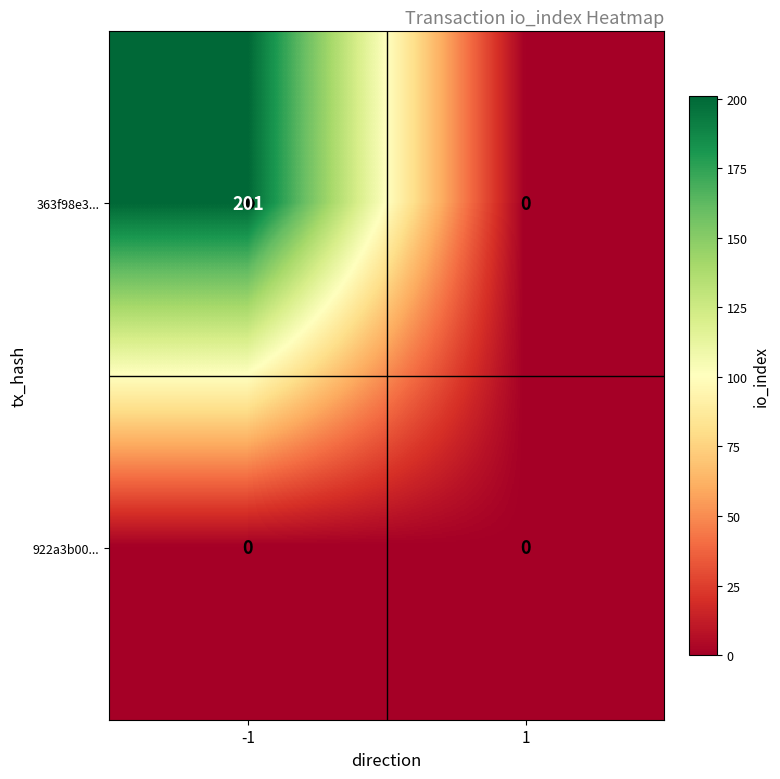

The value of 922a3b00... at 1 is 0. True or false?

True